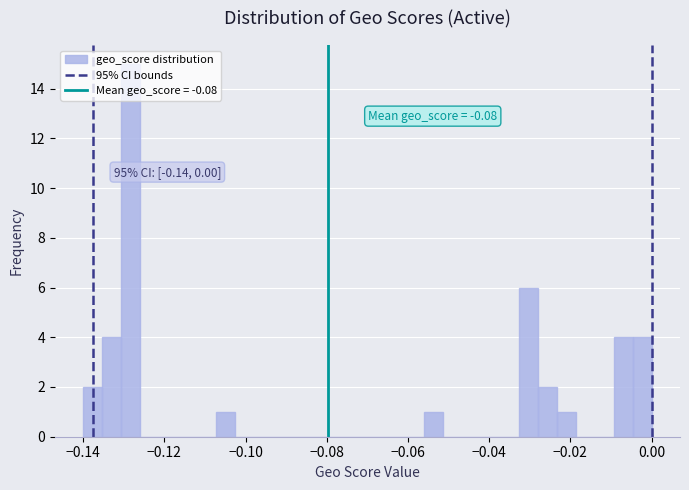

Read against the x-axis, roughly where is the centre of the tallest bar?

-0.128